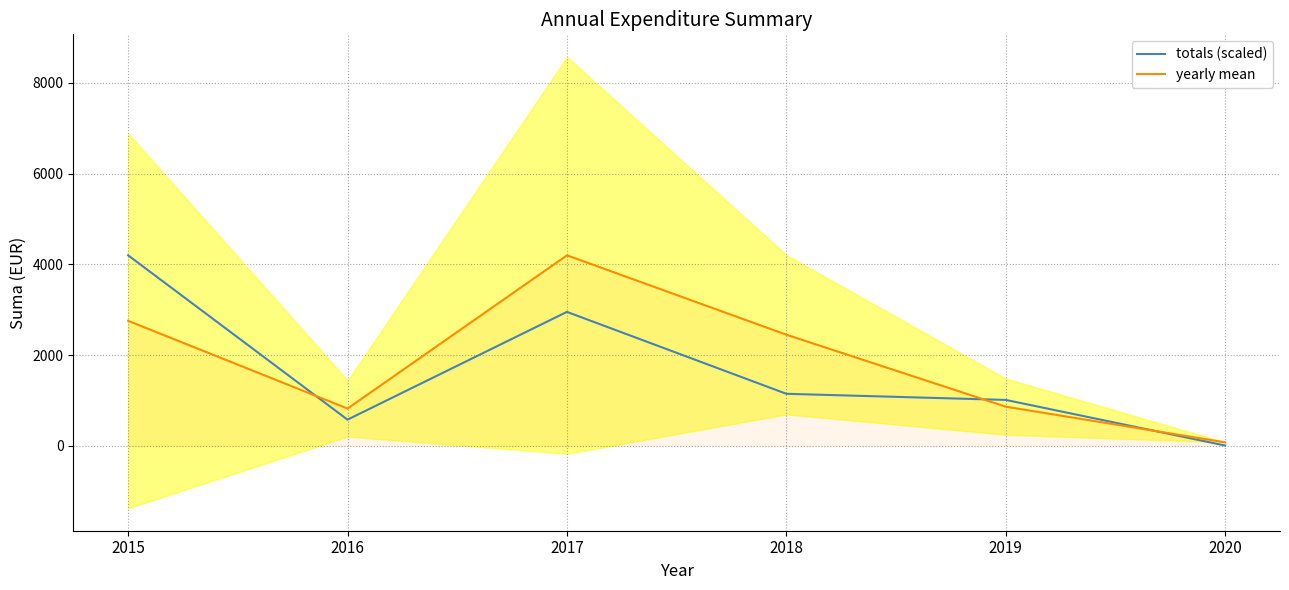

At 2015, list the series in order from smallest to largest.

yearly mean, totals (scaled)